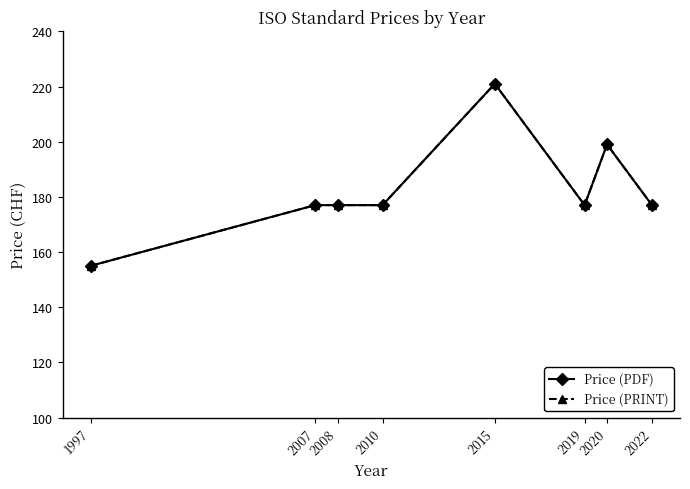

At which category does Price (PRINT) reach its first local peak?

2015